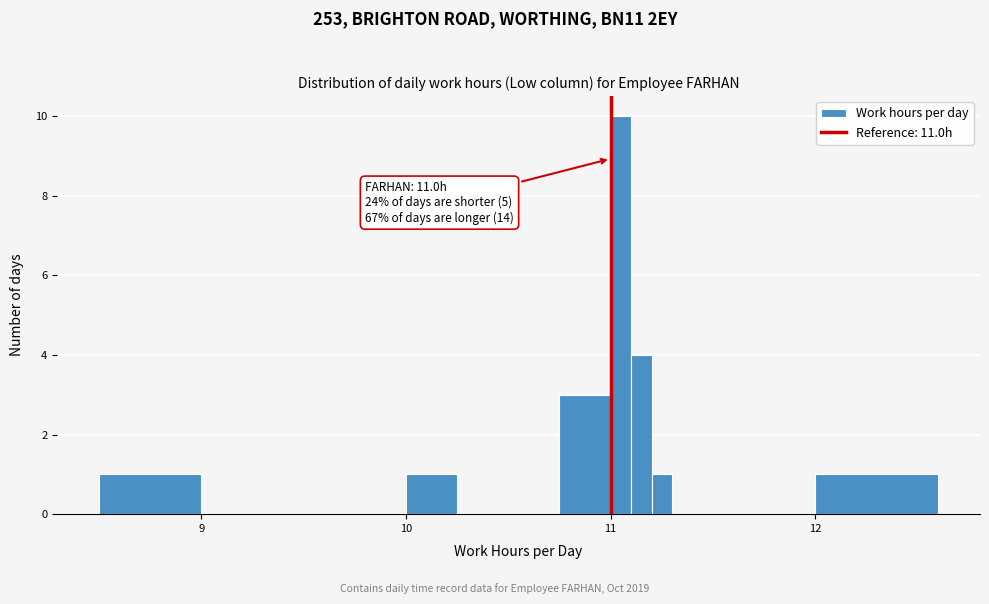

Around what value on the x-axis is the tallest bar? Give the approximate position of its centre, as read against the axis.

11.1